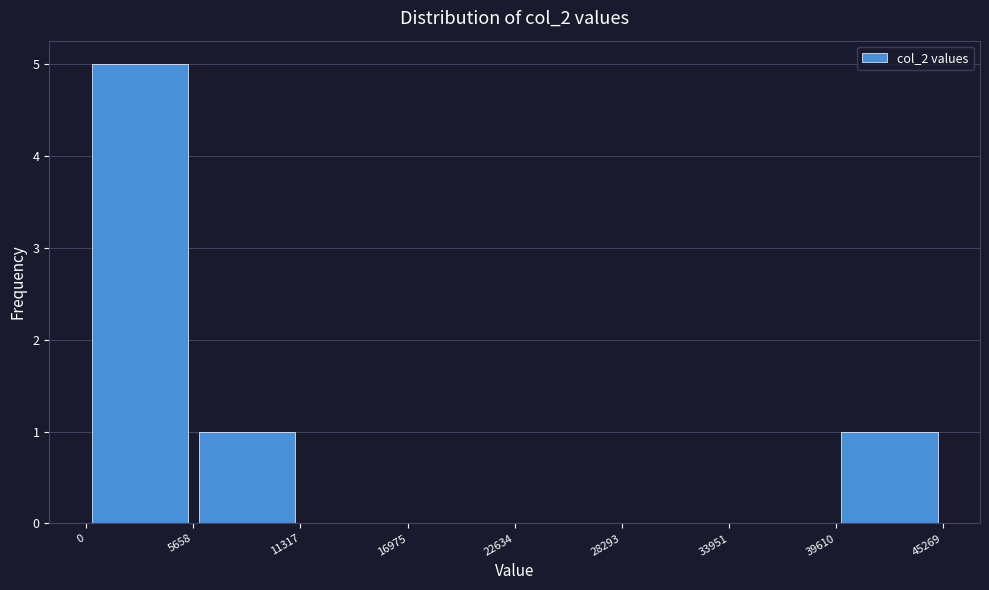

How tall is the bar that spans 39610 to 45269 on the x-axis? The values are not printed on the chart, so give them approximately, as read against the axis.

1